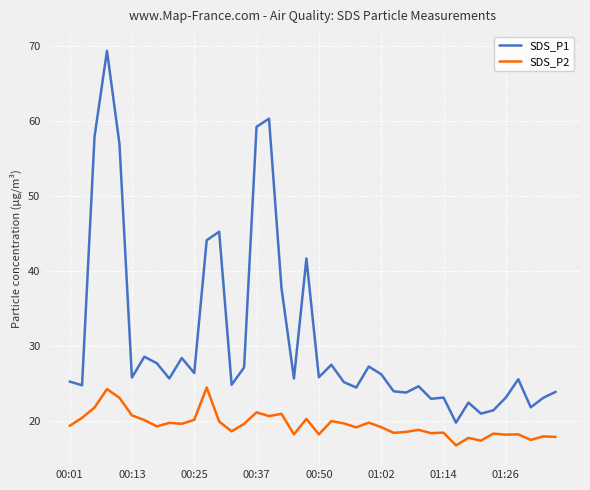

What is the greatest value displayed?

69.3